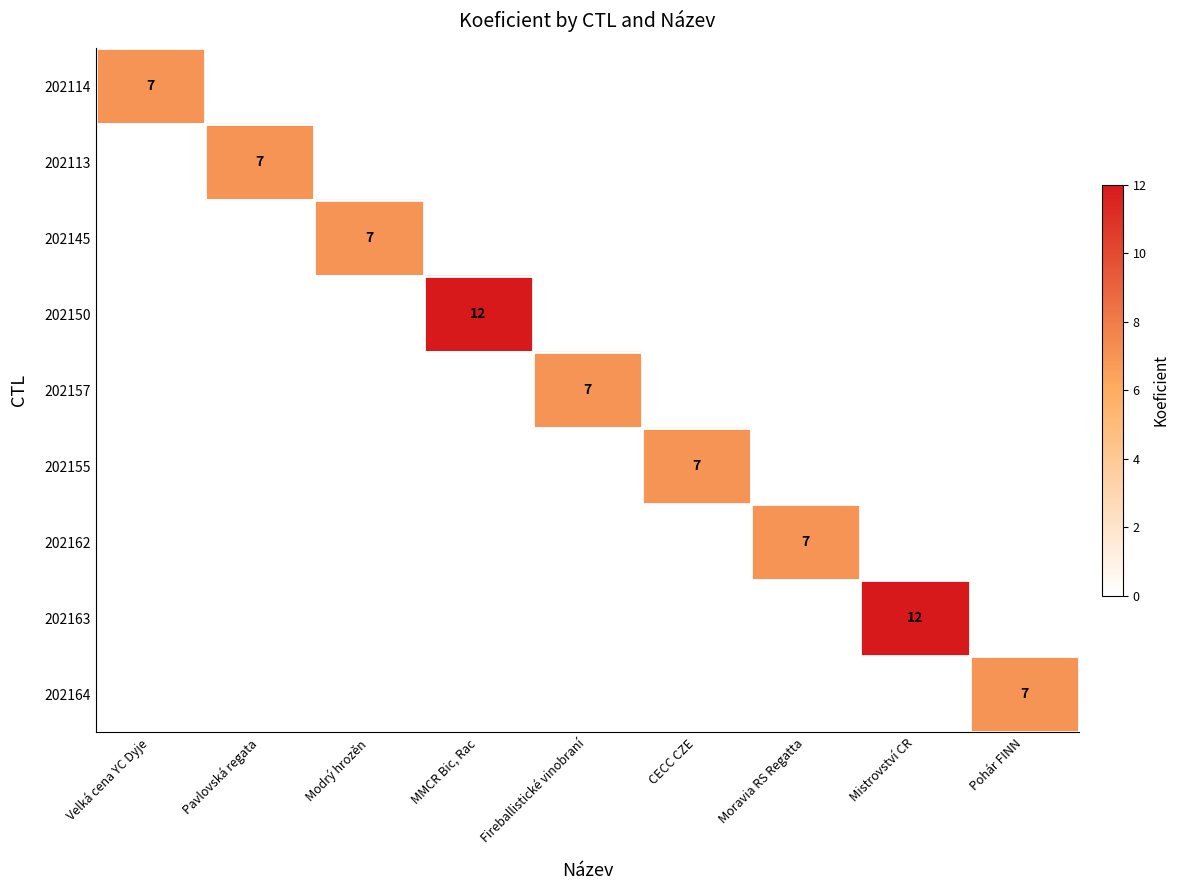

What is the greatest value displayed?

12.0